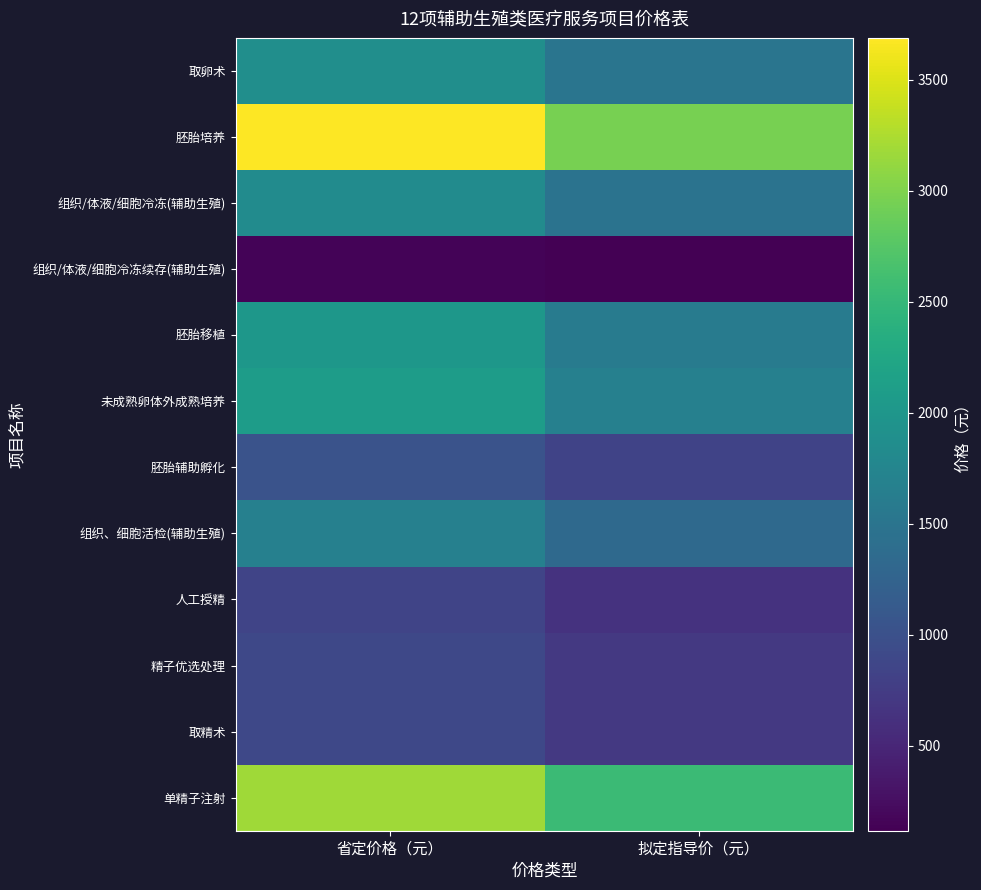

Which series has the widest spread of values?

胚胎培养